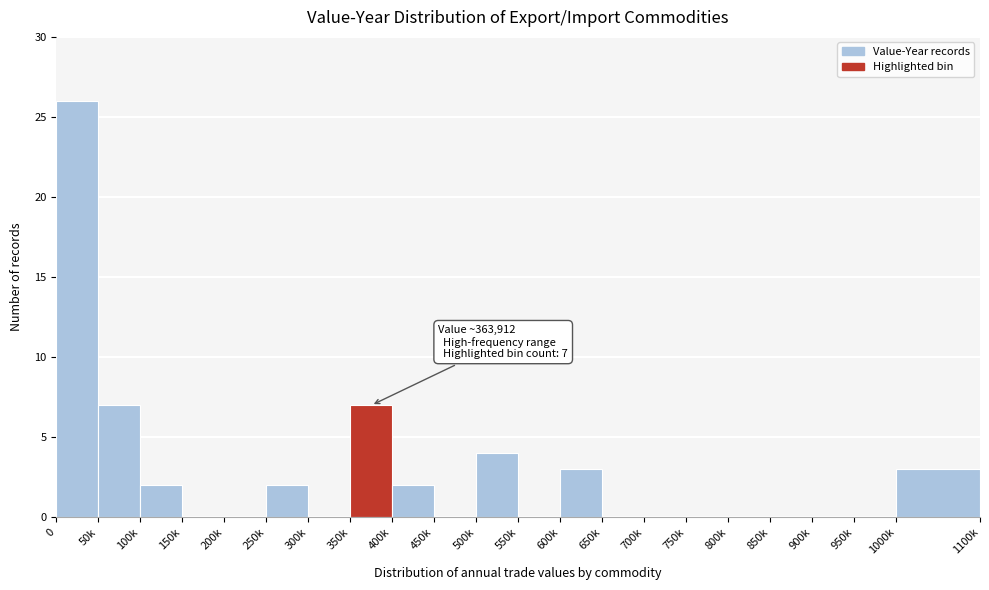

Reading left to right, list all the values displayed in this chart.

0=26	50k=7	100k=2	150k=0	200k=0	250k=2	300k=0	350k=7	400k=2	450k=0	500k=4	550k=0	600k=3	650k=0	700k=0	750k=0	800k=0	850k=0	900k=0	950k=0	1000k=3